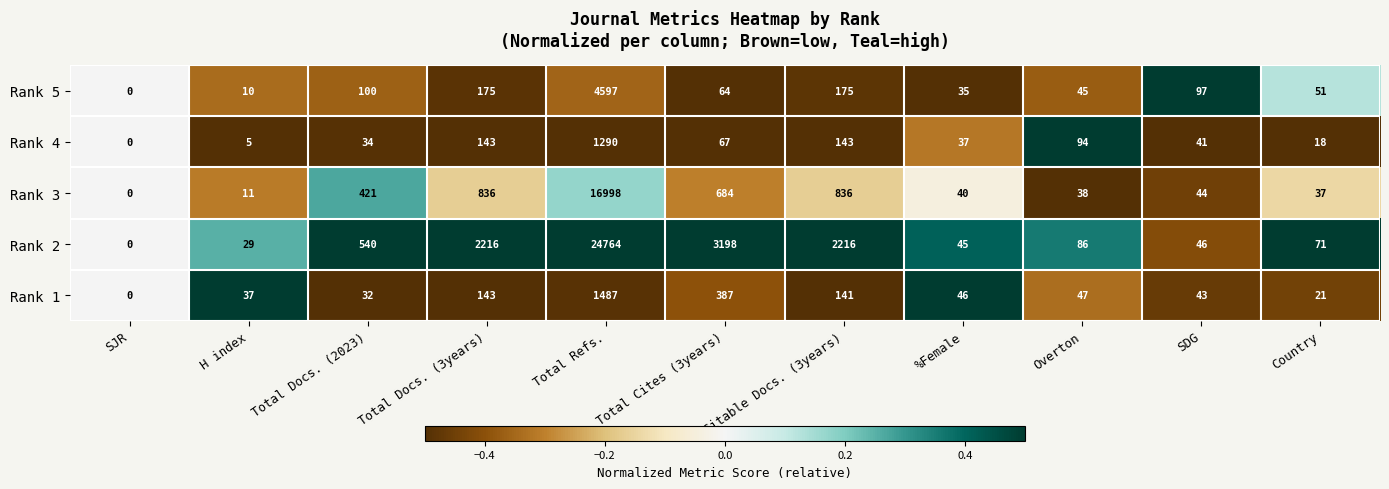

What is the difference between the Rank 4 values at SDG and Citable Docs. (3years)?

102